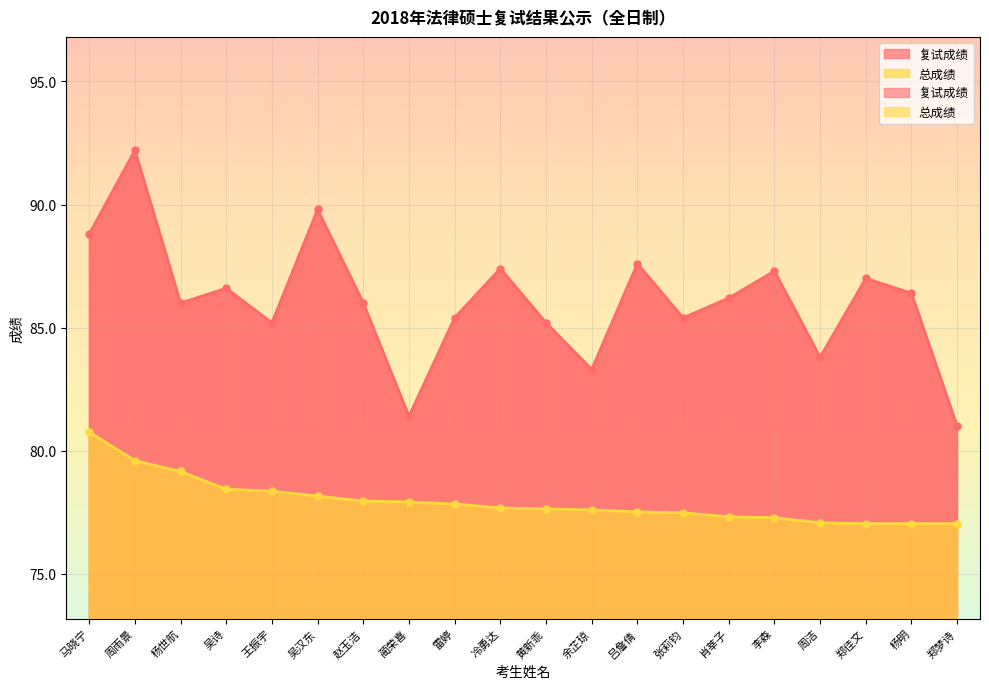

At which label does 复试成绩 first exceed 86?

马晓宁